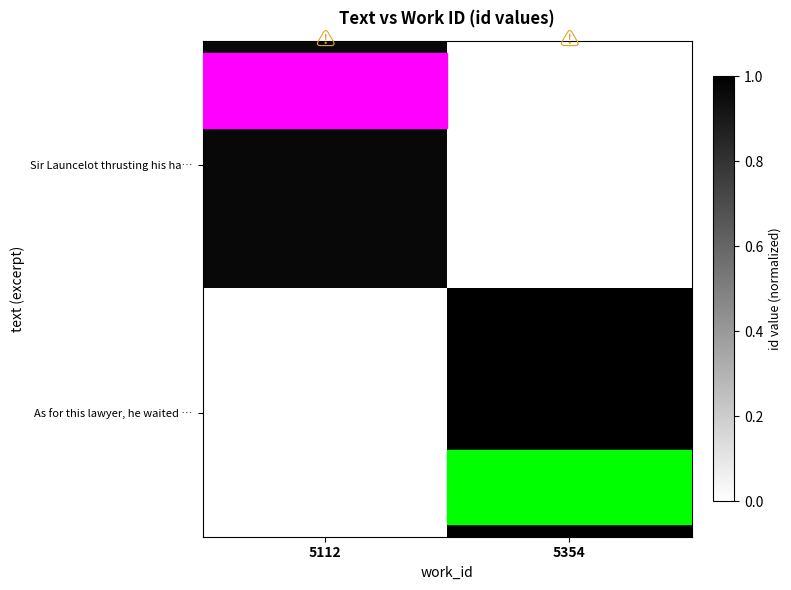

Rank the series at 5354 from lowest to highest value.

Sir Launcelot thrusting his ha…, As for this lawyer, he waited …